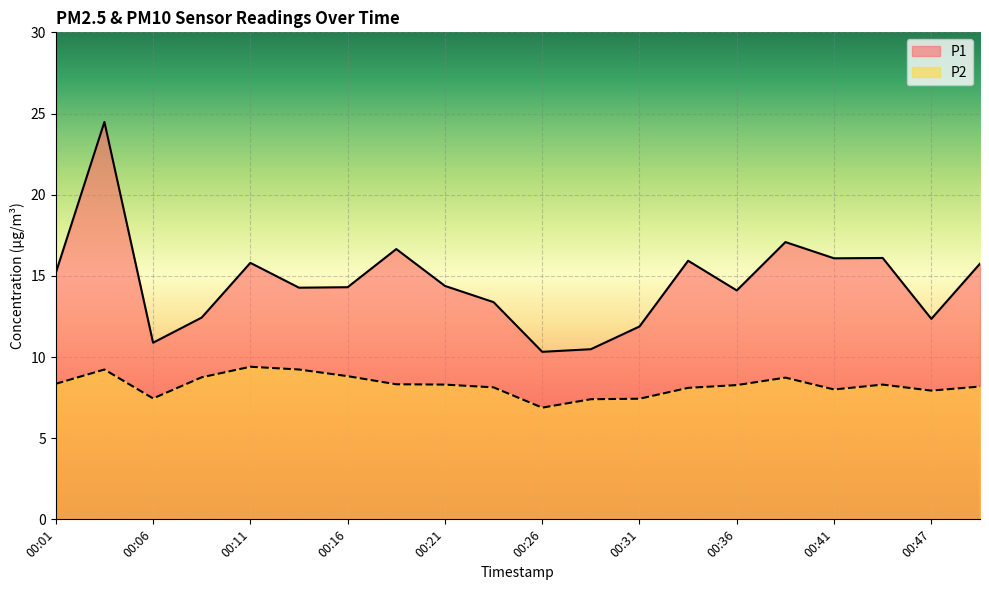

At which label does P1 first exceed 14?

00:01